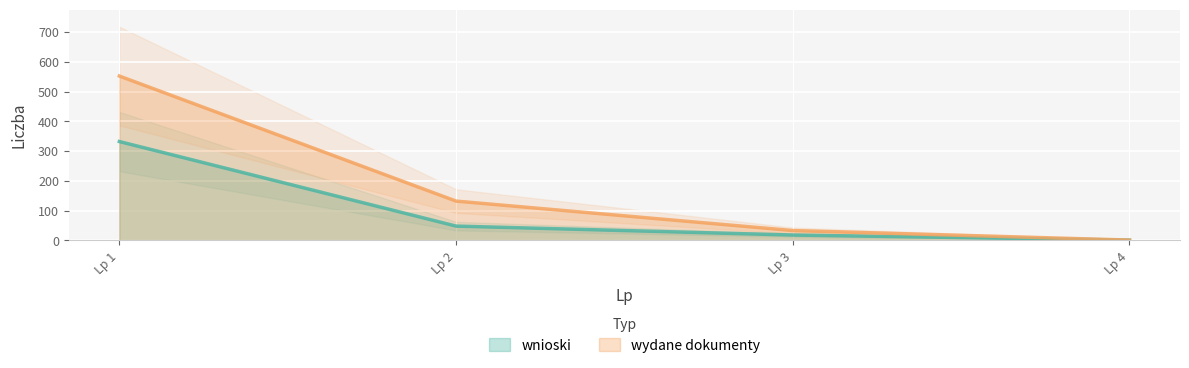

Rank the series by their average value, from highest to lowest.

wydane dokumenty, wnioski